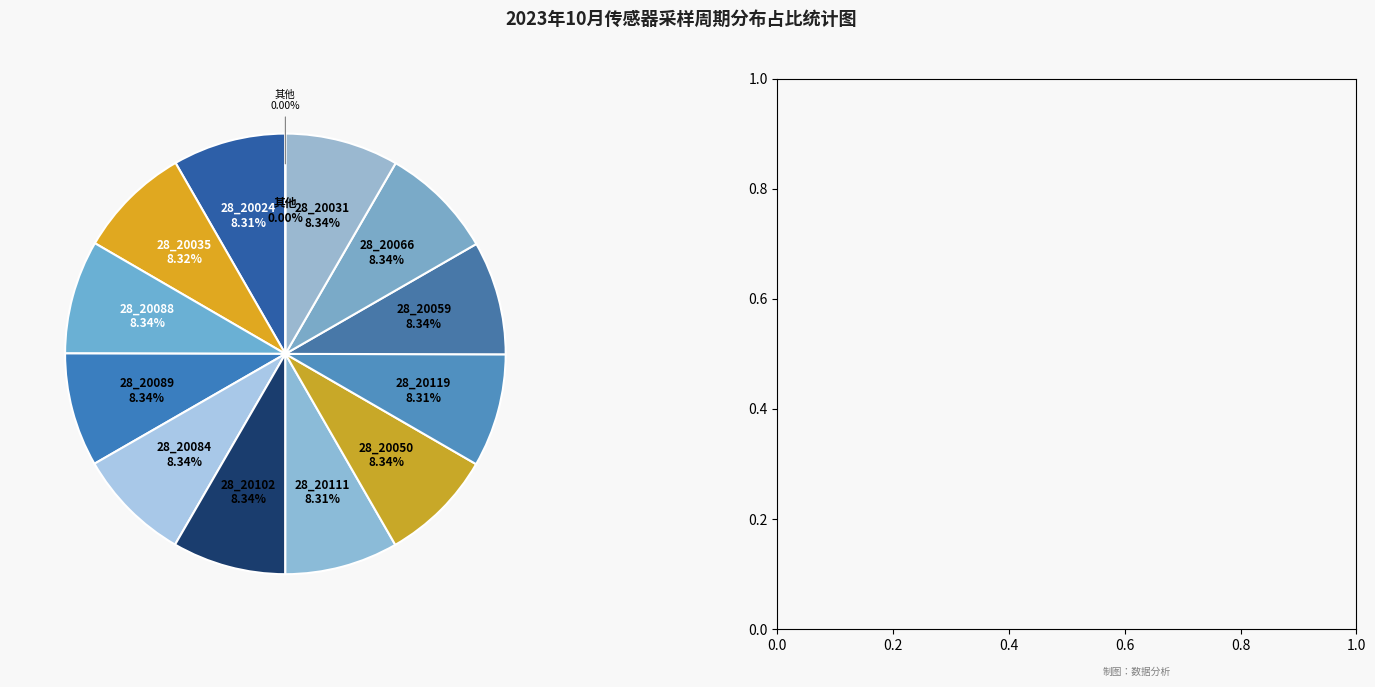

Which category has the smallest portion of the pie?

28_20024